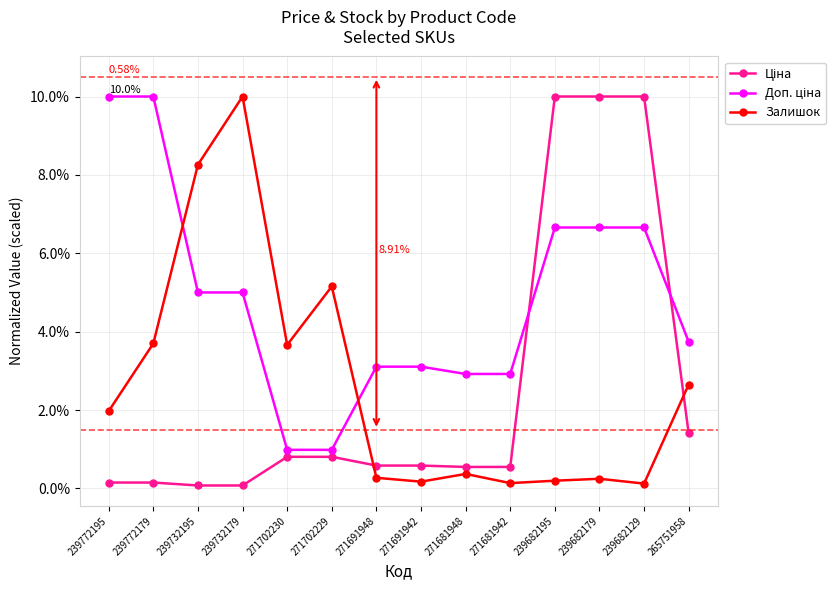

Where is the first local maximum for Залишок?

239732179